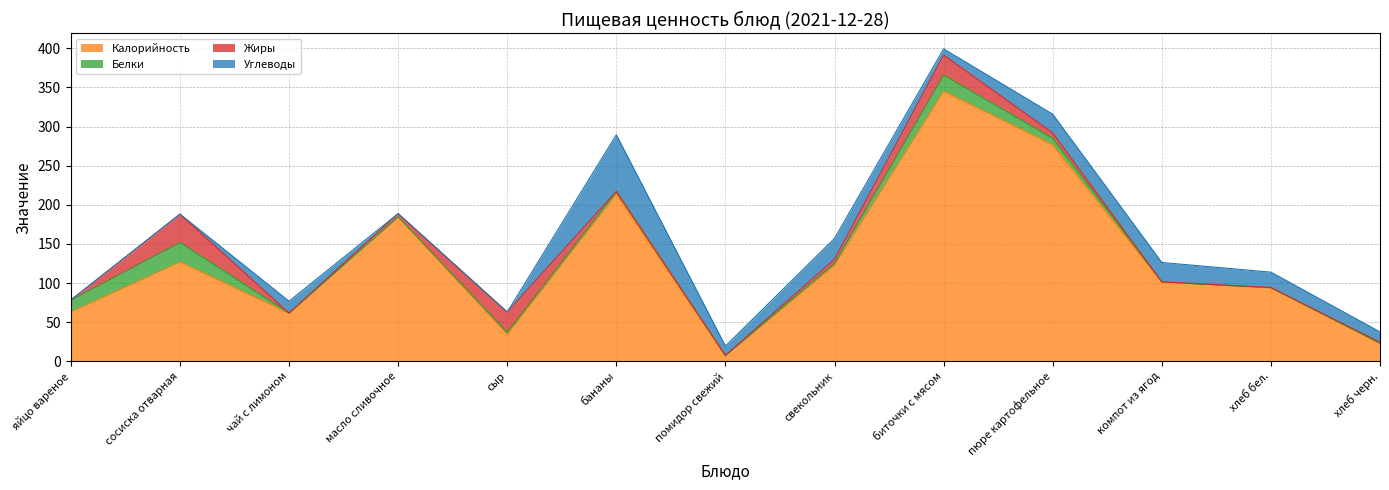

Where do Углеводы and Белки first cross each other?

сосиска отварная and чай с лимоном